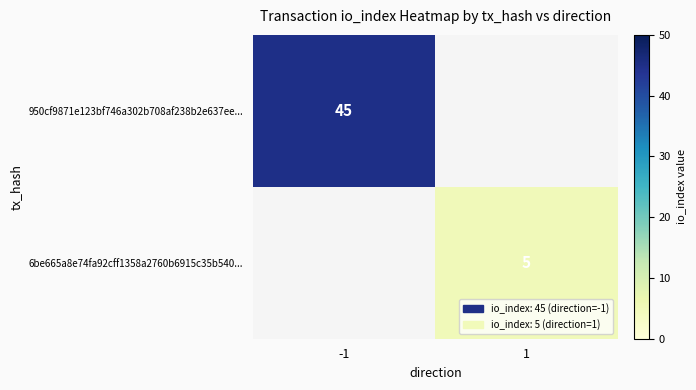

The 6be665a8e74fa92cff1358a2760b6915c35b540... series shows 5 at 1. True or false?

True